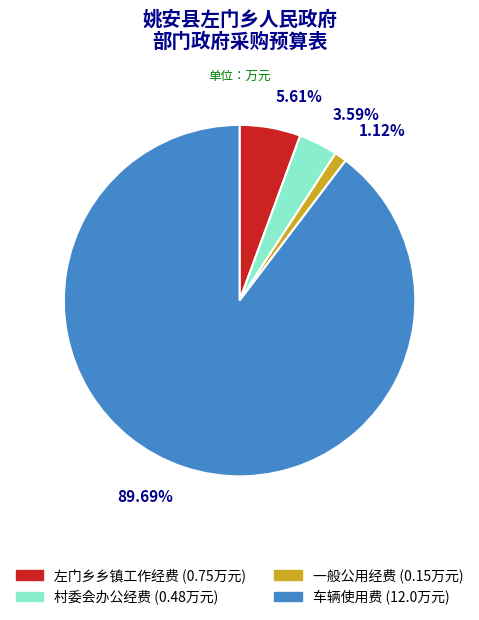

How much of the chart is everything except 一般公用经费?

98.9%